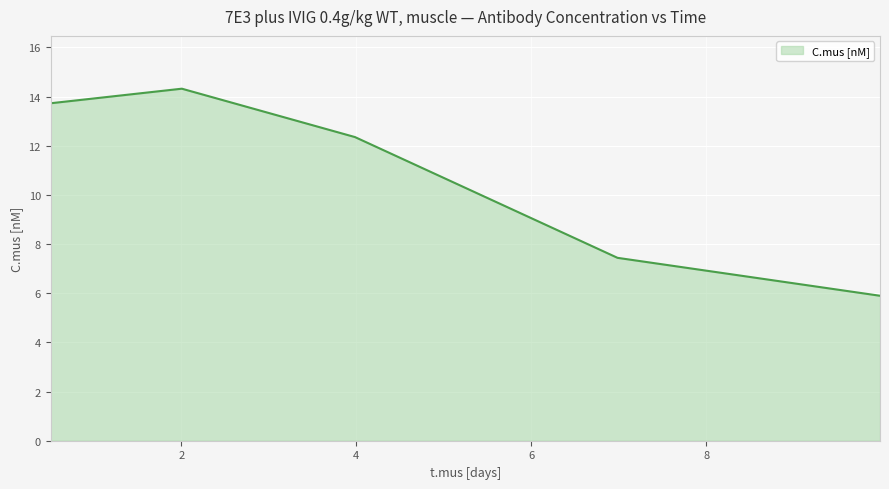

True or false: there are more than 2 points higher than both neighbors.

False